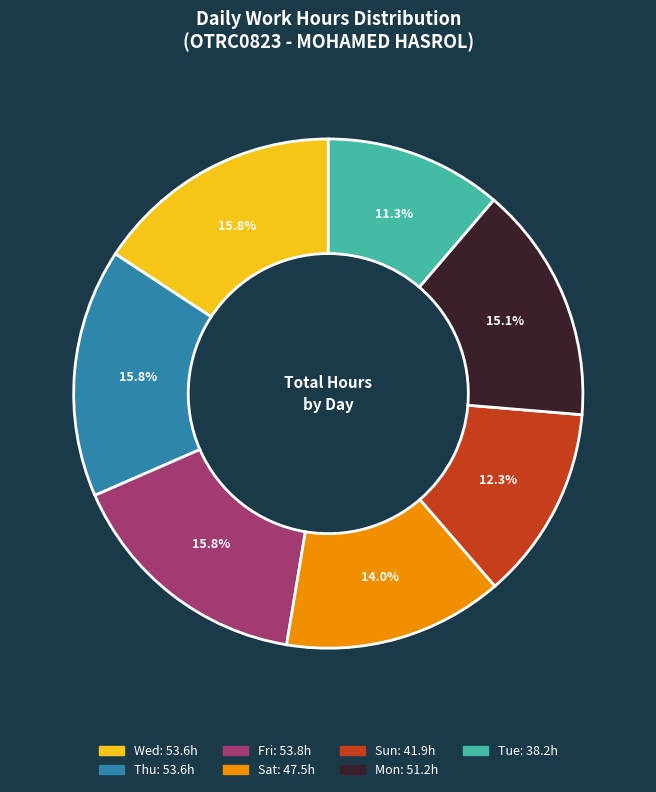

Is there any slice that represents more than half of the pie?

No